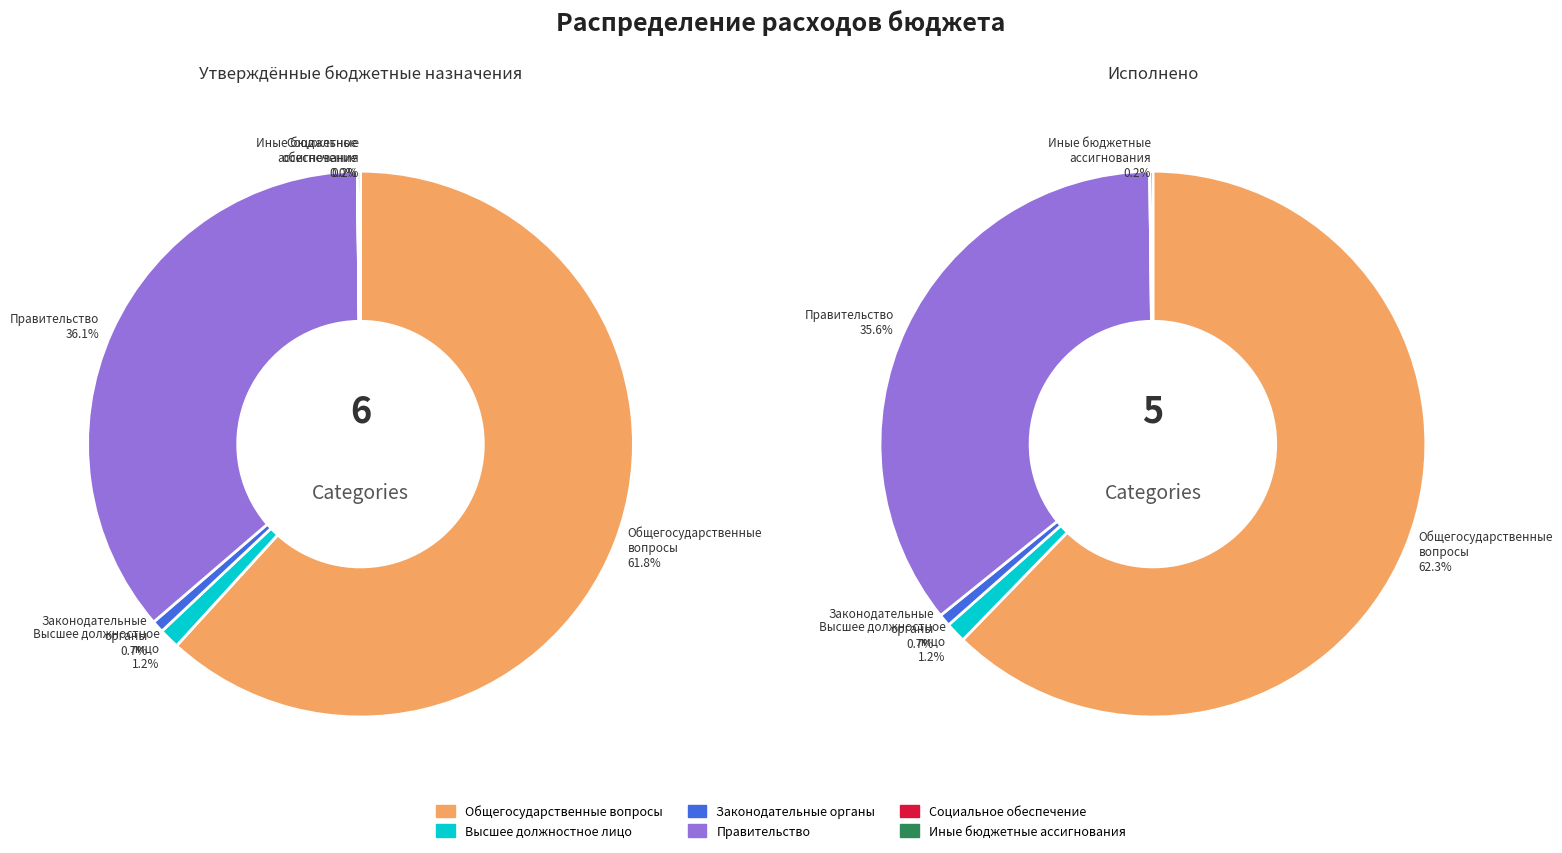

Which has a higher value, Функционирование законодательных органов or Иные бюджетные ассигнования?

Функционирование законодательных органов